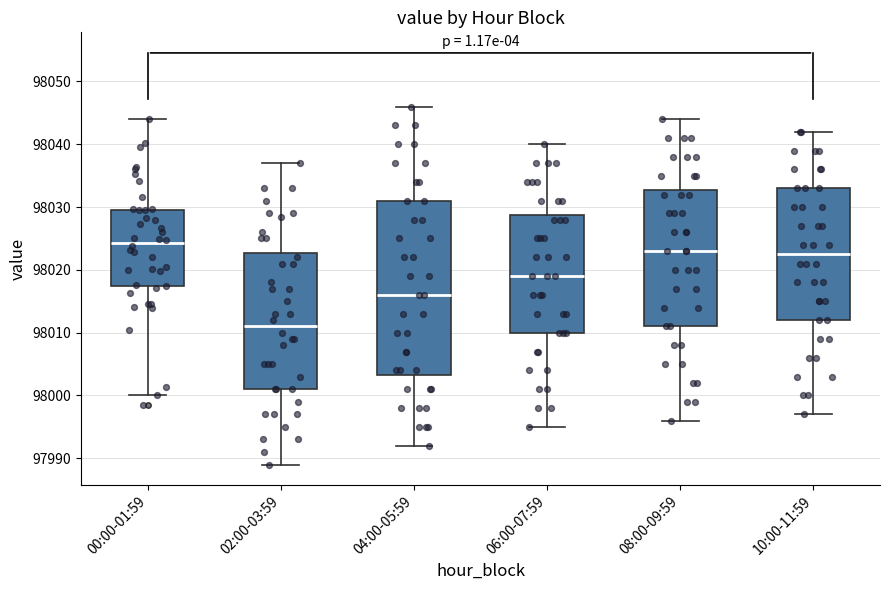

Reading left to right, transcribe this box plot: for each box, give where its median line is, the range the box spans, and where its two whiskers end, as read against the y-axis. The values are not printed on the chart, so give them approximately, as read against the axis.

00:00-01:59: median 98024, box 98017 to 98030, whiskers 98000 to 98044
02:00-03:59: median 98011, box 98001 to 98023, whiskers 97989 to 98037
04:00-05:59: median 98016, box 98003 to 98031, whiskers 97992 to 98046
06:00-07:59: median 98019, box 98010 to 98029, whiskers 97995 to 98040
08:00-09:59: median 98023, box 98011 to 98033, whiskers 97996 to 98044
10:00-11:59: median 98023, box 98012 to 98033, whiskers 97997 to 98042